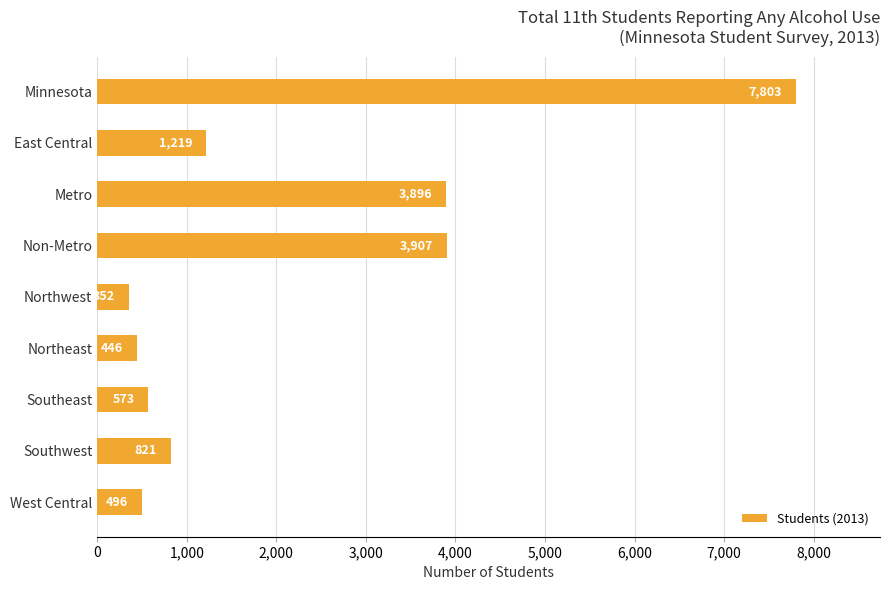

Where is the data nearest to the value 4077?

Non-Metro